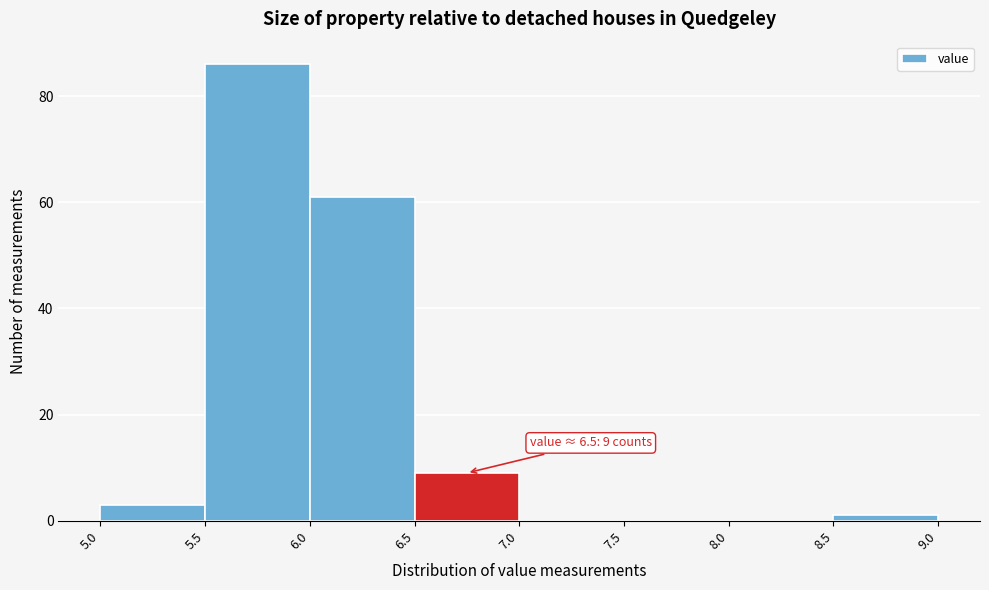

Over which range of the x-axis is the bar tallest?

5.5 to 6.0